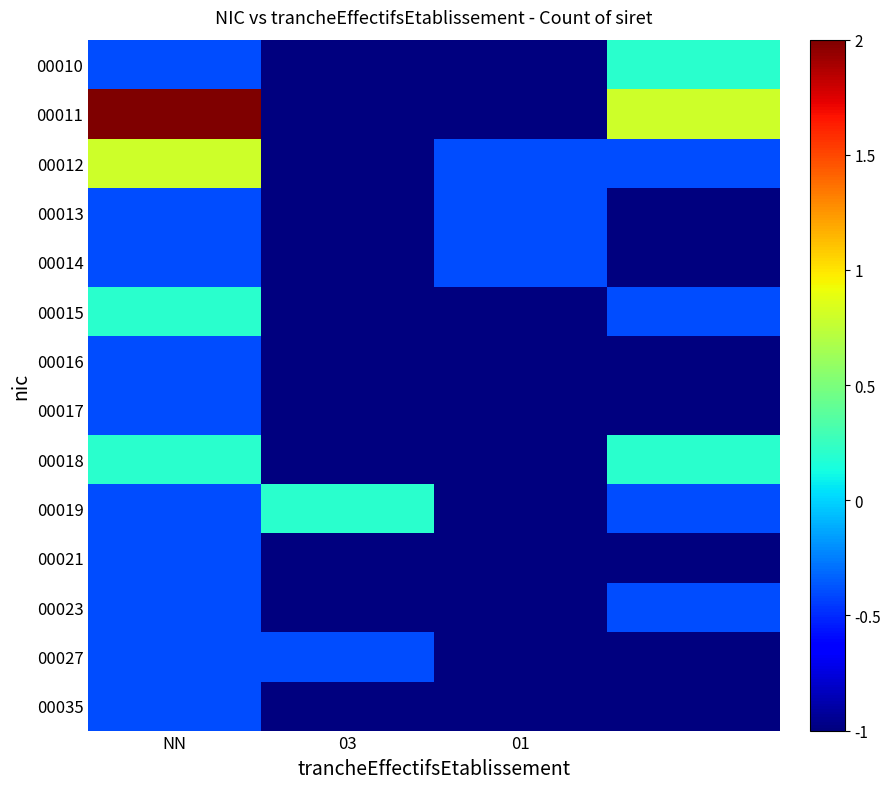

Which series has the widest spread of values?

00011